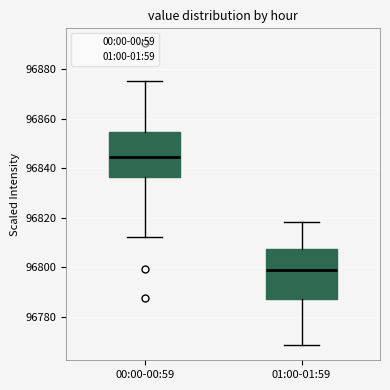

Reading left to right, read every box against the y-axis: the position of its median line, the range the box covers, and the ends of its whiskers. The values are not printed on the chart, so give them approximately, as read against the axis.

00:00-00:59: median 96844, box 96836 to 96854, whiskers 96812 to 96876
01:00-01:59: median 96798, box 96788 to 96808, whiskers 96768 to 96818